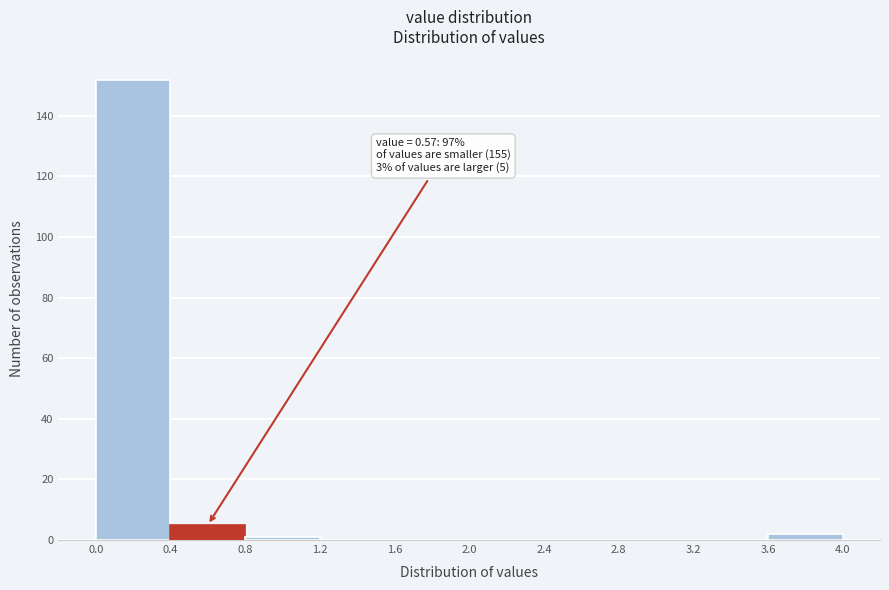

Over which range of the x-axis is the bar tallest?

0.0 to 0.4